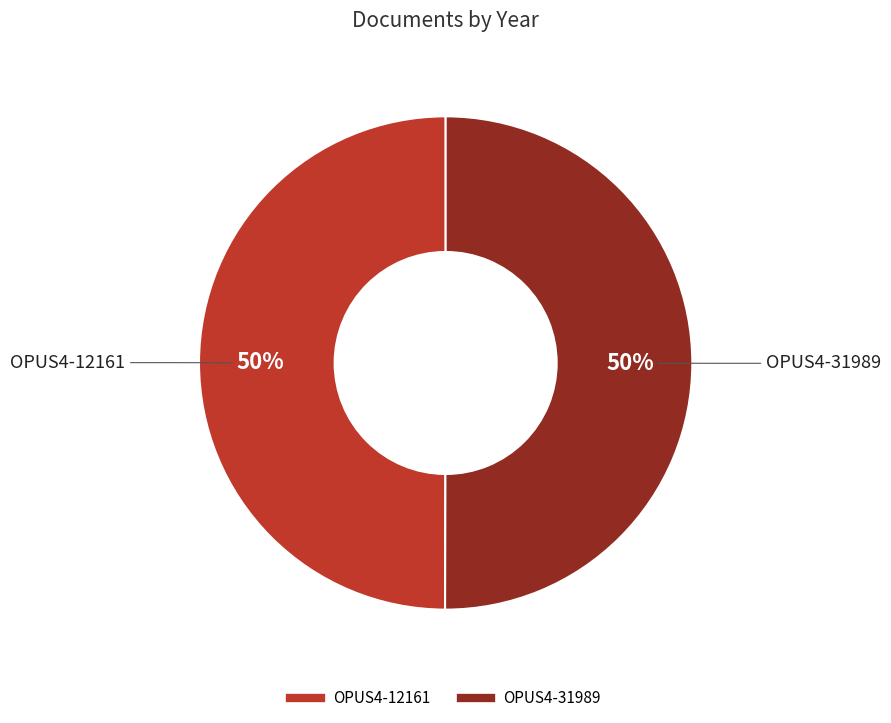

True or false: OPUS4-12161 accounts for 37% of the total.

False